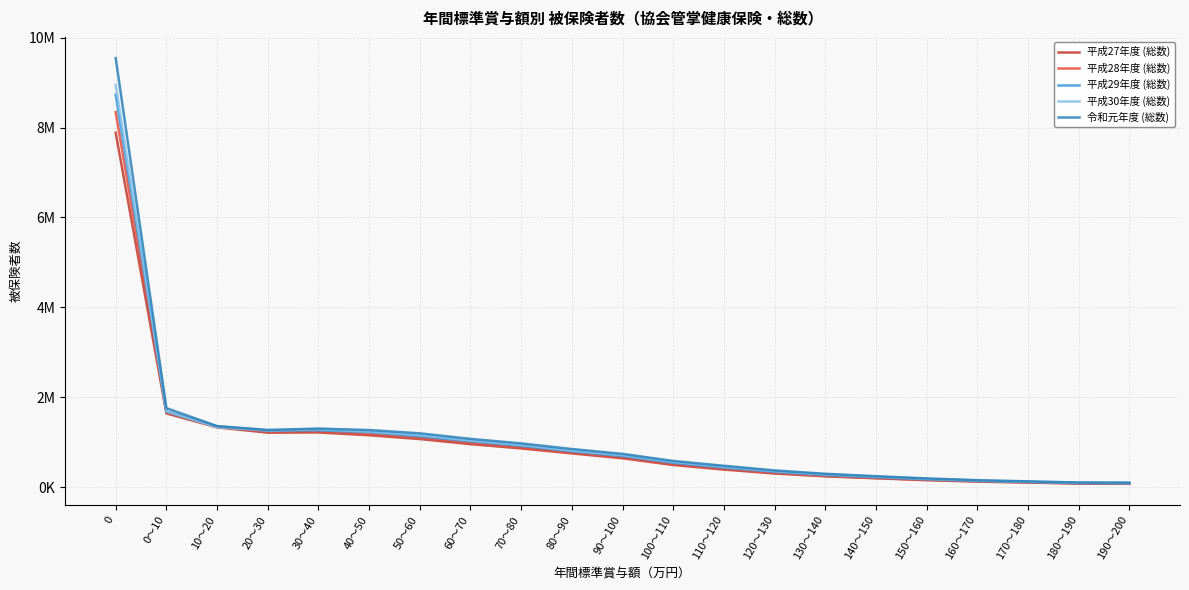

True or false: 平成28年度 (総数) has more than 1 points higher than both neighbors.

False